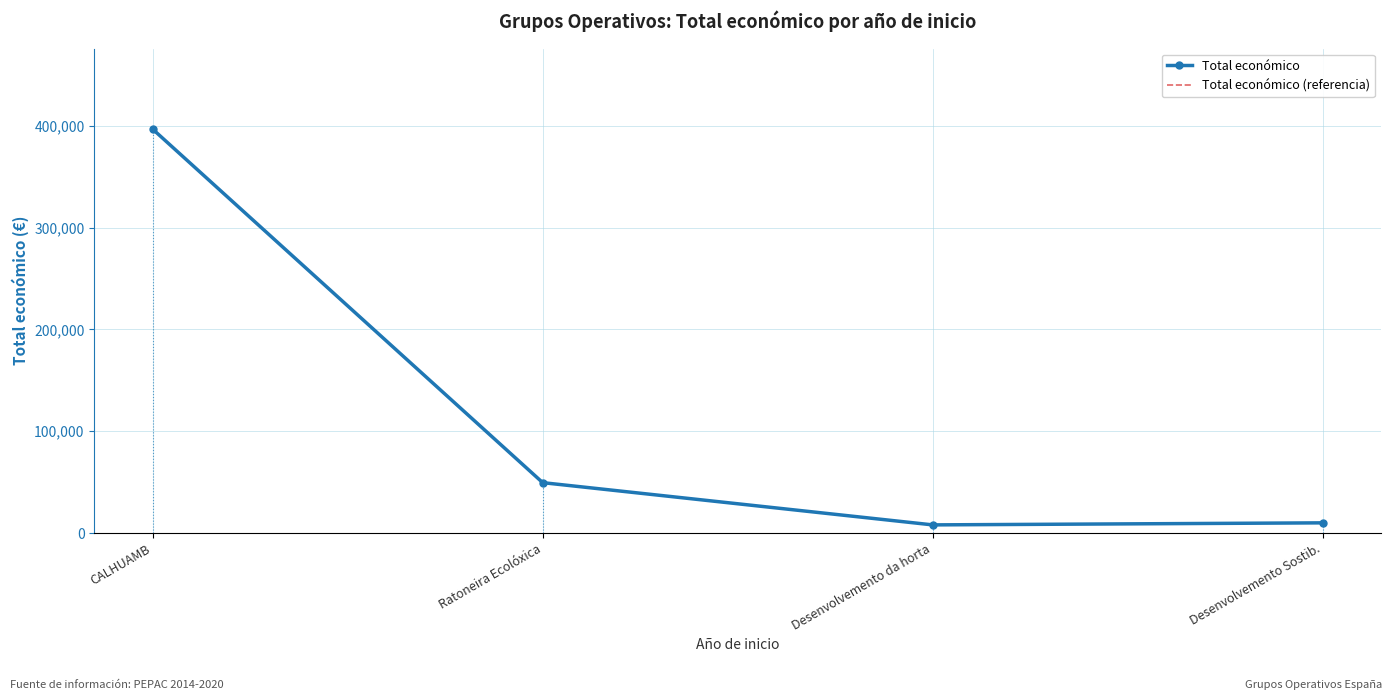

What is the approximate value of Total económico (referencia) at CALHUAMB, to the nearest 100?

396700